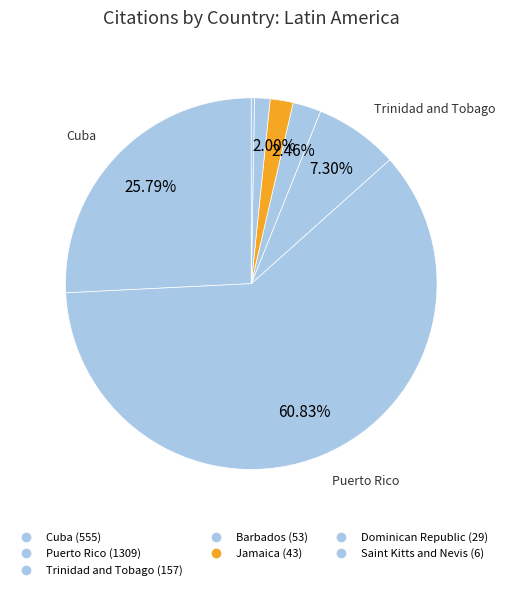

How many slices are in this pie chart?

7